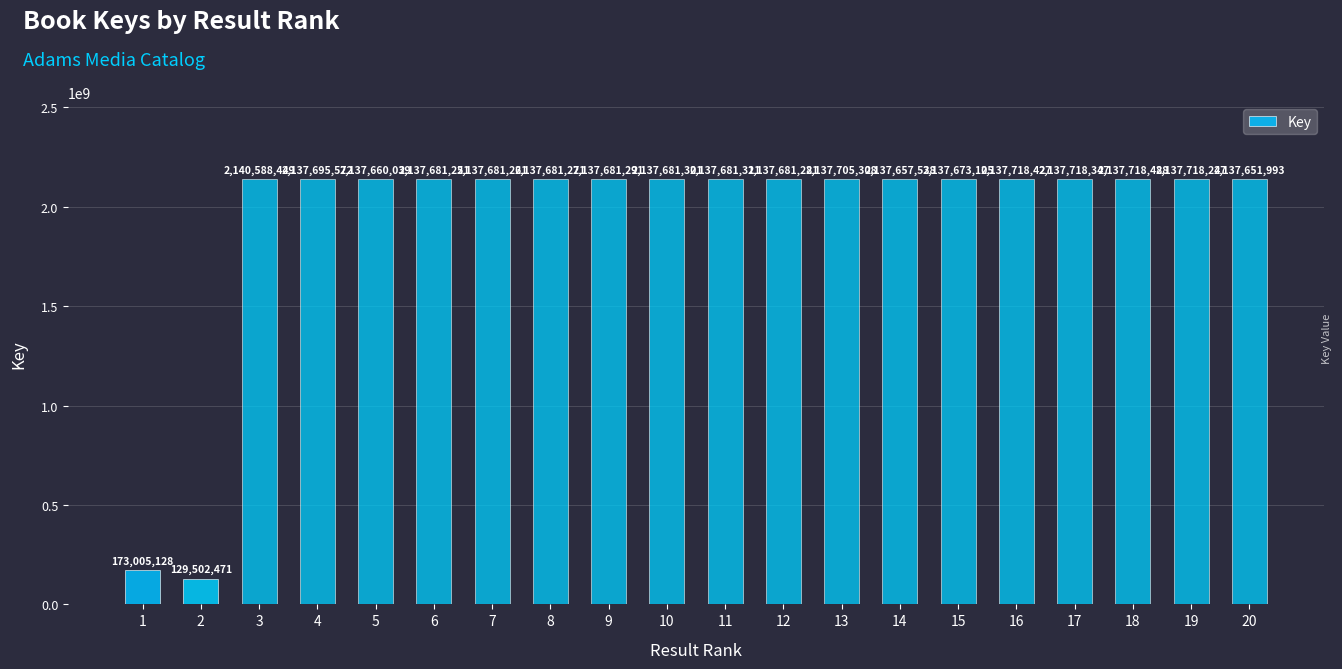

Reading right to left, what are all the values shown in this chart?

20=2137651993	19=2137718247	18=2137718488	17=2137718347	16=2137718427	15=2137673105	14=2137657538	13=2137705308	12=2137681281	11=2137681311	10=2137681301	9=2137681291	8=2137681271	7=2137681261	6=2137681251	5=2137660039	4=2137695572	3=2140588449	2=129502471	1=173005128